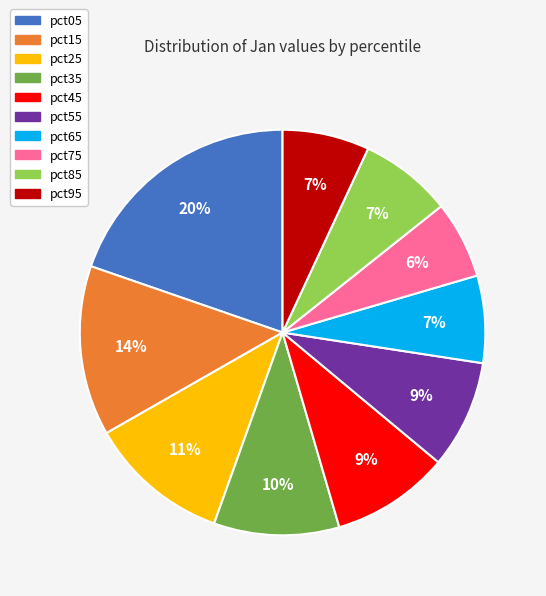

Between pct25 and pct05, which is larger?

pct05